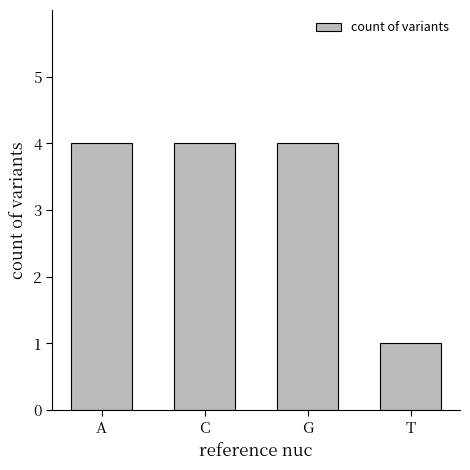

Between T and A, which is larger?

A